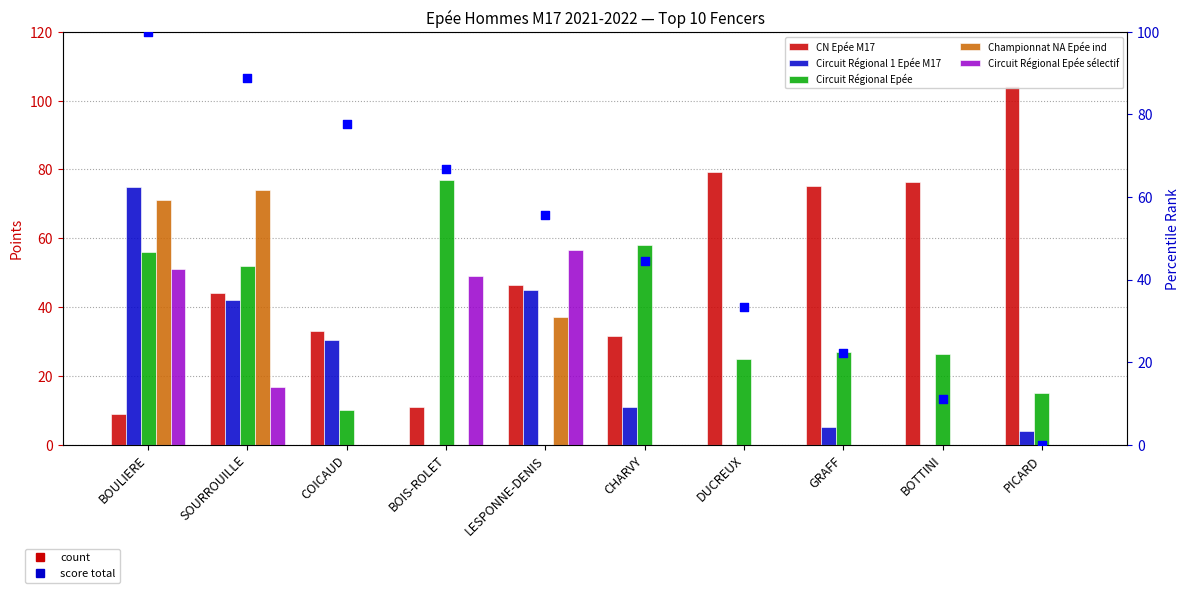

Which series has the largest total across all categories?

CN Epée M17